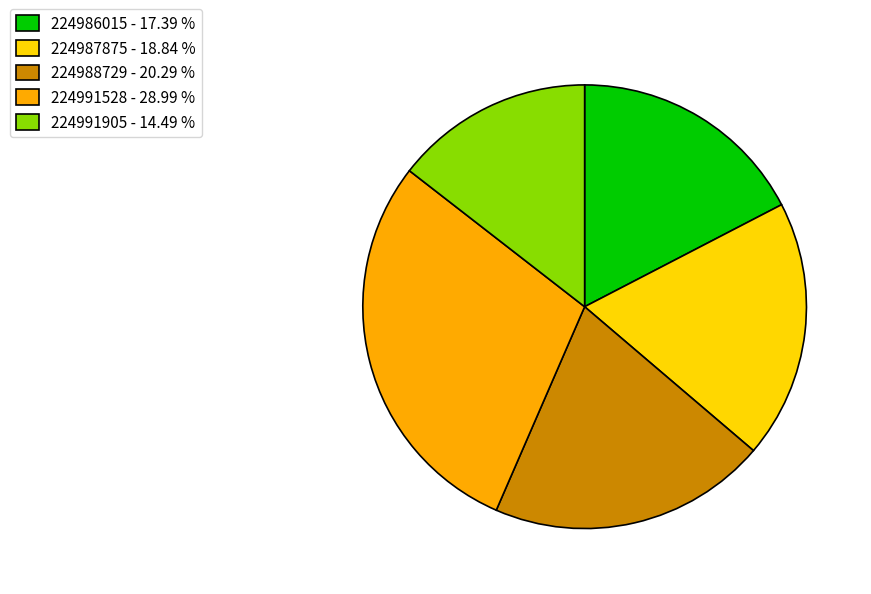

Is the sum of 224988729 - 20.29 % and 224991905 - 14.49 % greater than half?

No